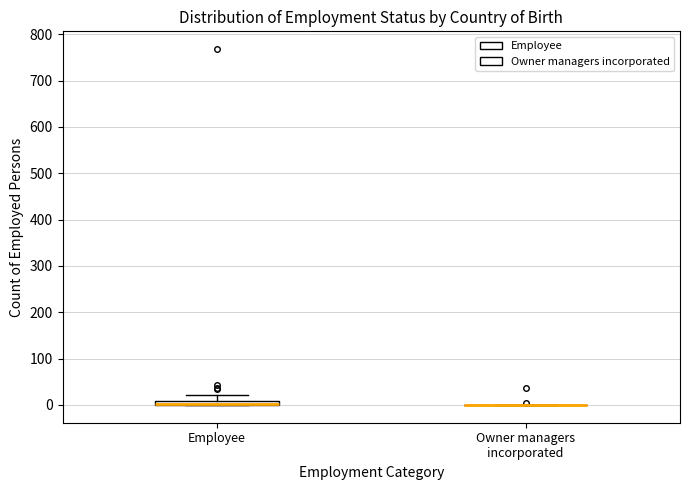

Where is the lower edge of the box for Employee on the y-axis? The values are not printed on the chart, so give them approximately, as read against the axis.

0